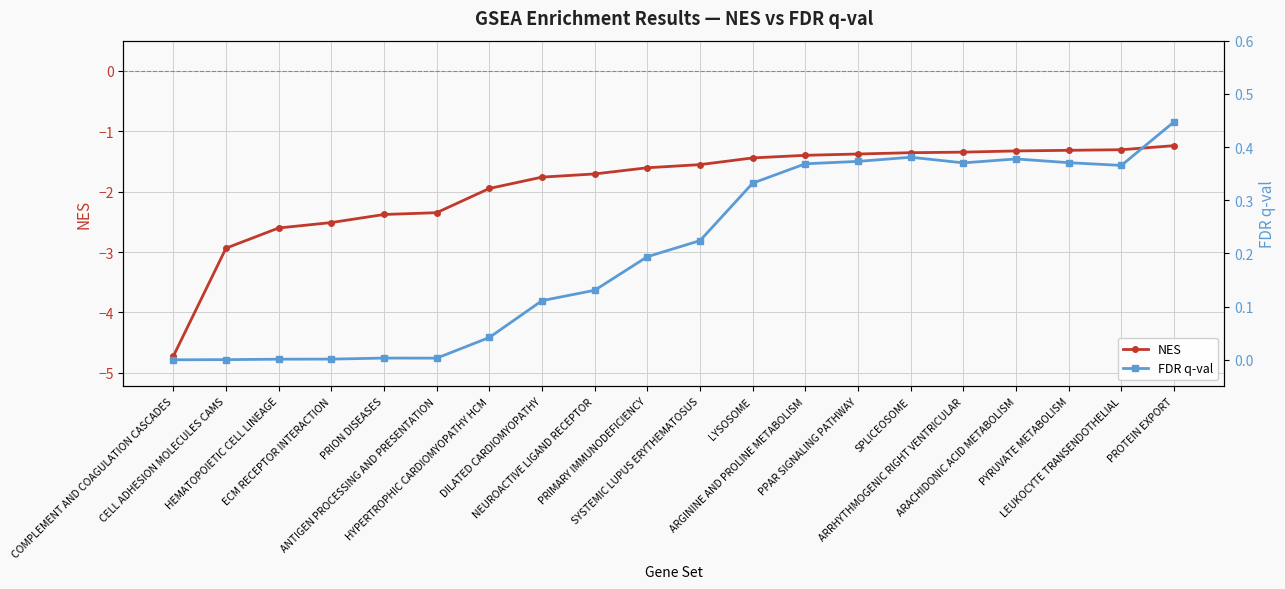

True or false: FDR q-val and NES cross at least once.

False